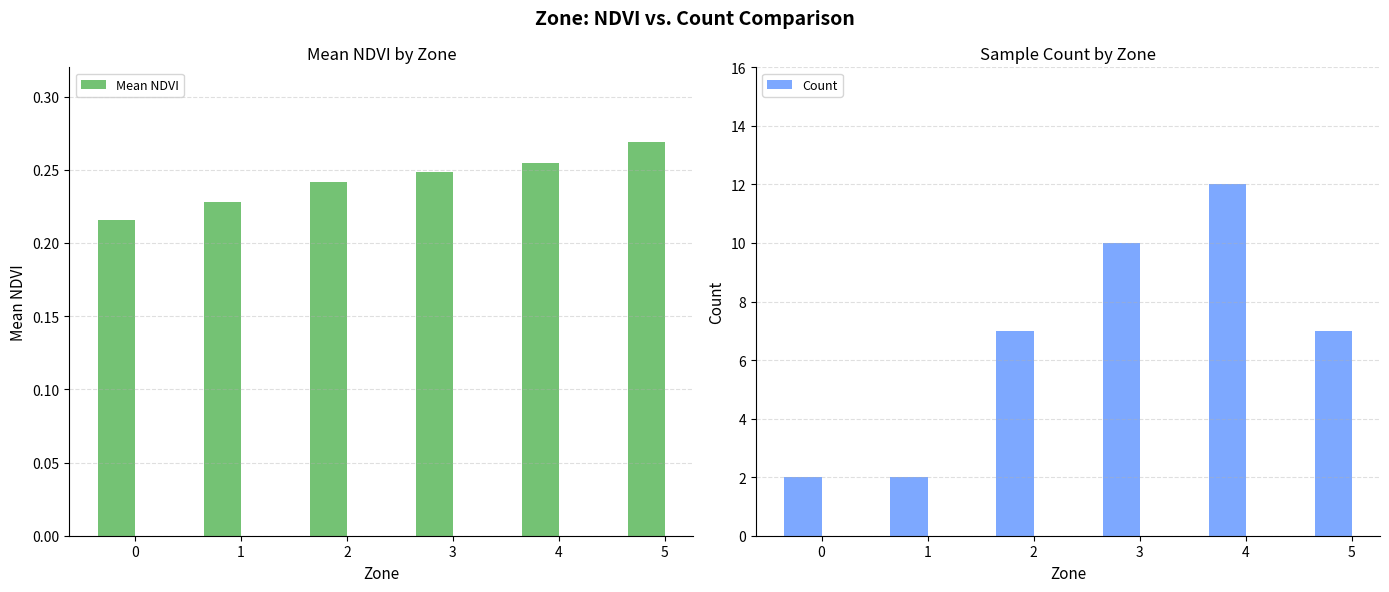

Where is Count nearest to the value 7?

2